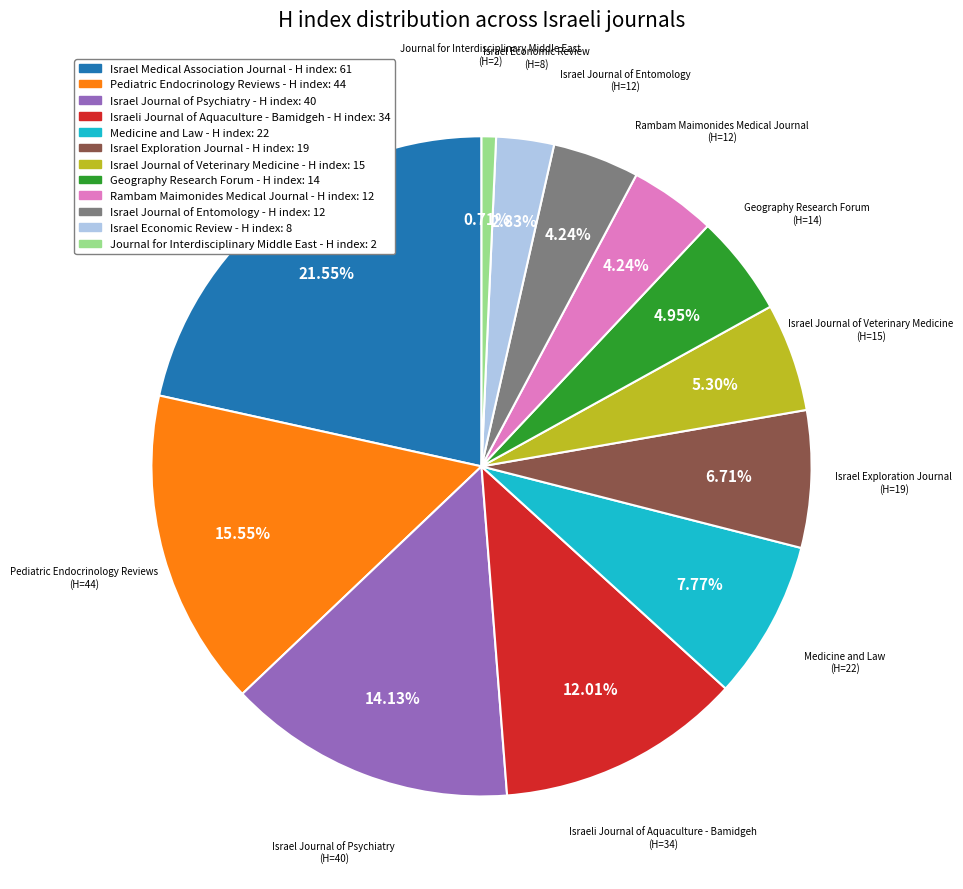

Does any single category account for the majority?

No